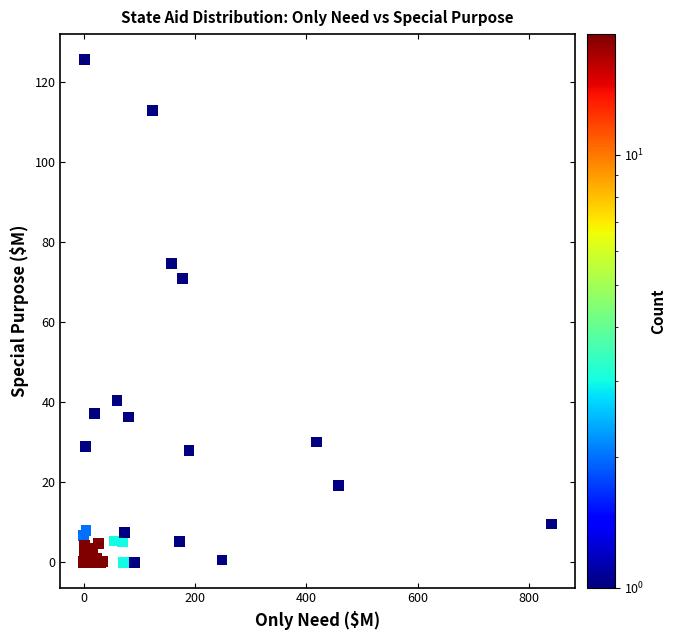

What Y value in the scatter plot is closest to 62?

71.0